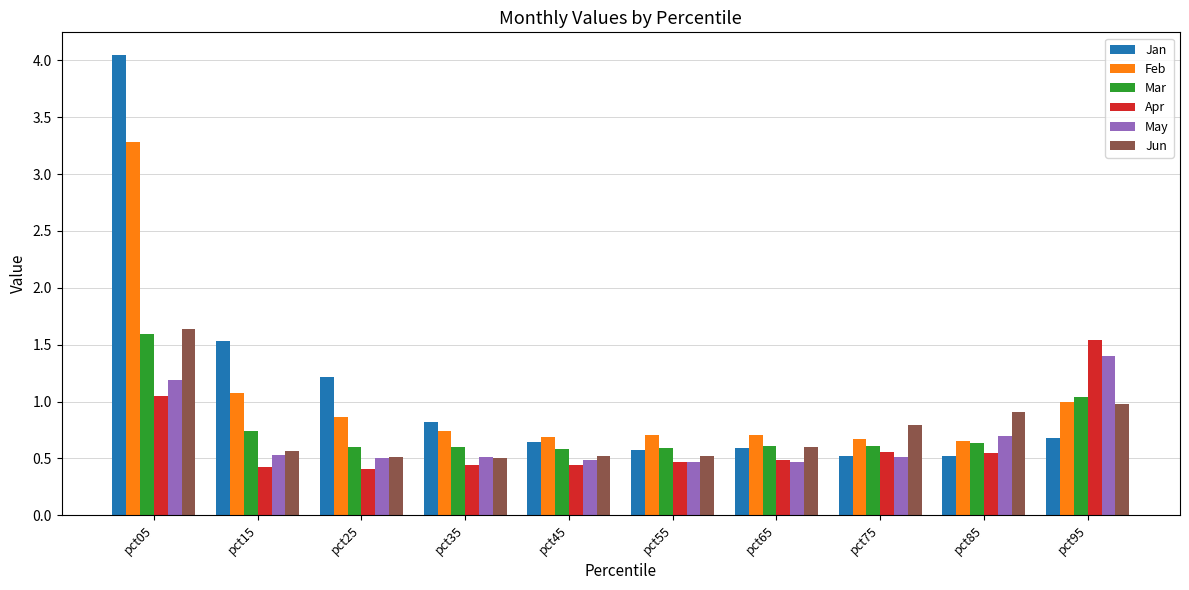

What is the difference between the maximum and minimum values in the May series?

0.9